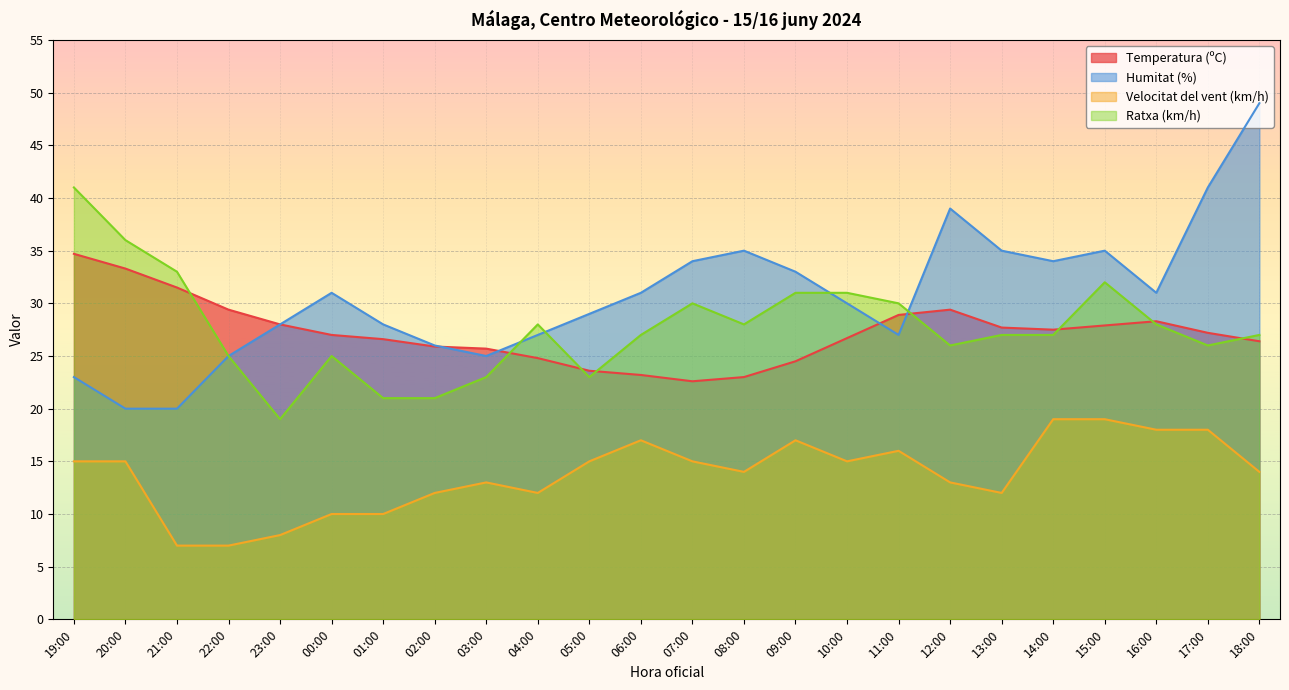

The value of Ratxa (km/h) at 08:00 is 28.0. True or false?

True